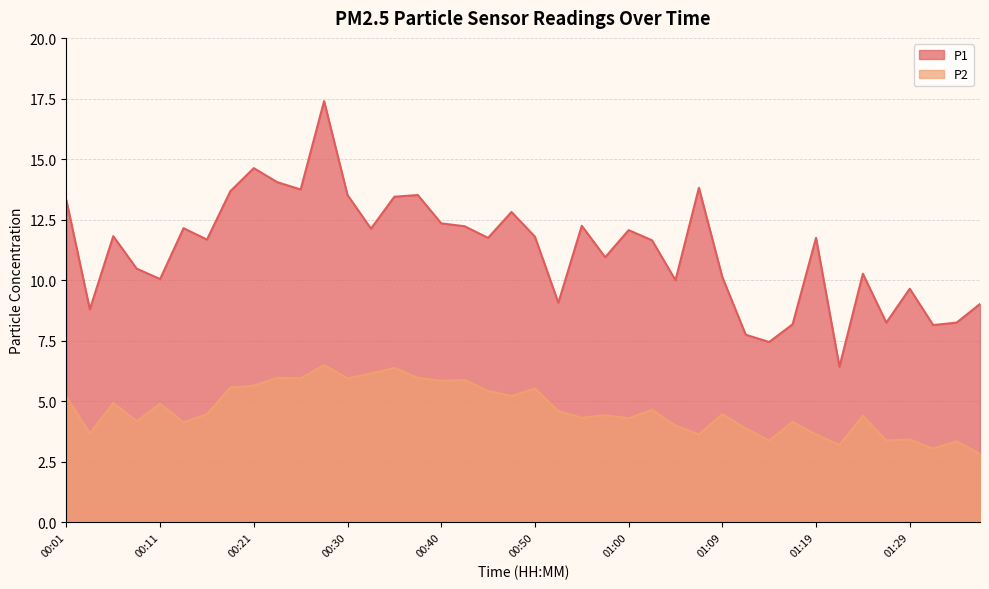

What are all the series names shown in the legend?

P1, P2